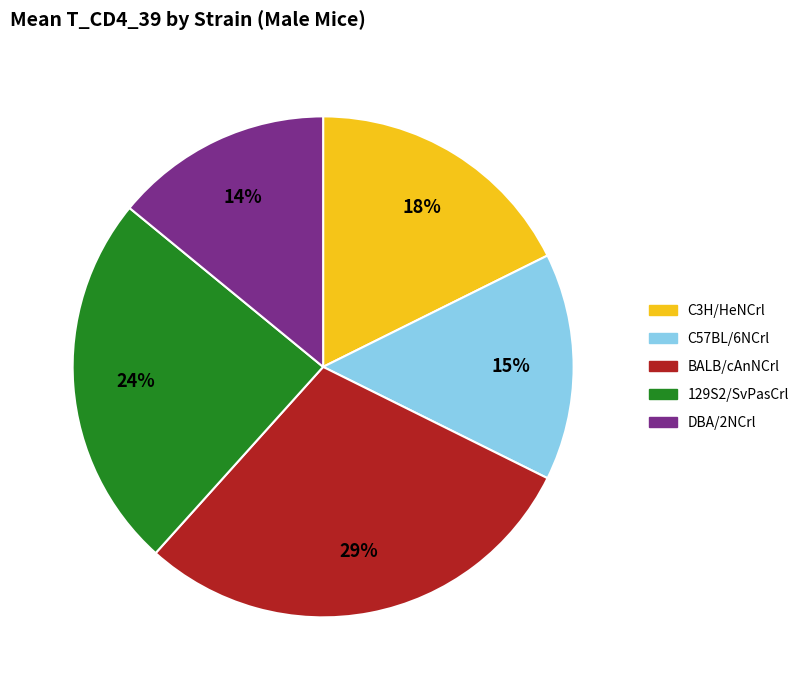

What percentage is the C57BL/6NCrl slice, to the nearest percent?

15%